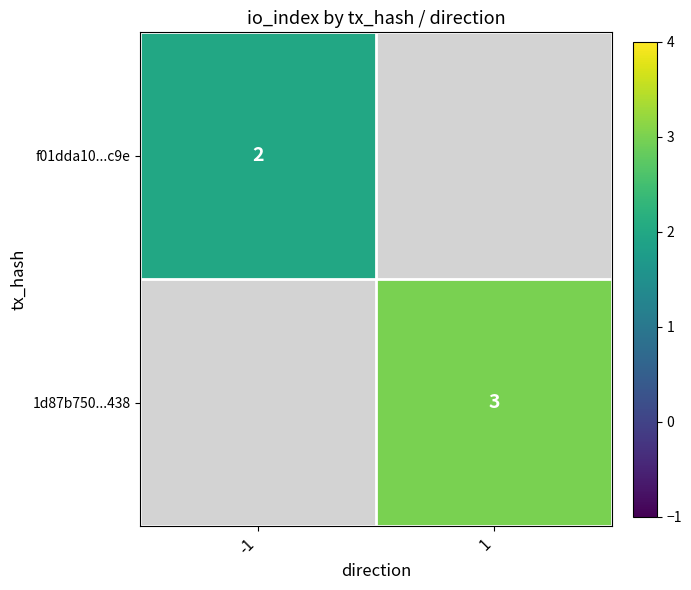

Is the value of 1d87b750...438 at 1 greater than the value of f01dda10...c9e at -1?

Yes